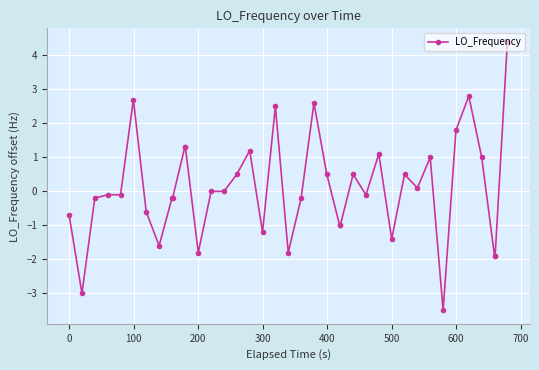

True or false: there are more than 1 points higher than both neighbors.

True